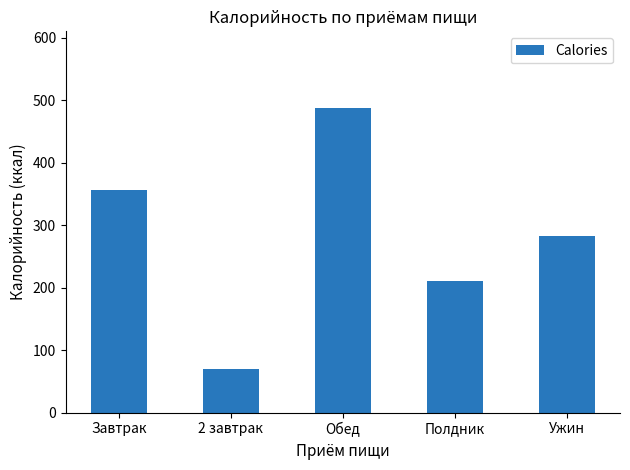

What is the difference between the second highest and minimum values?

286